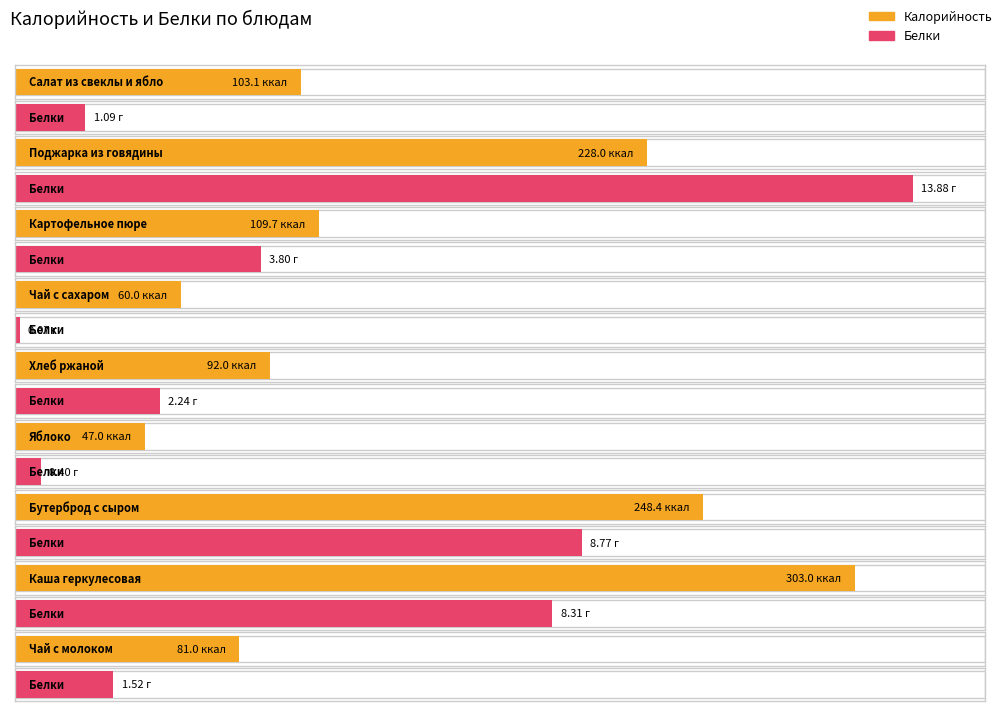

What is the value of the Белки bar at the 8th from the left?

8.3